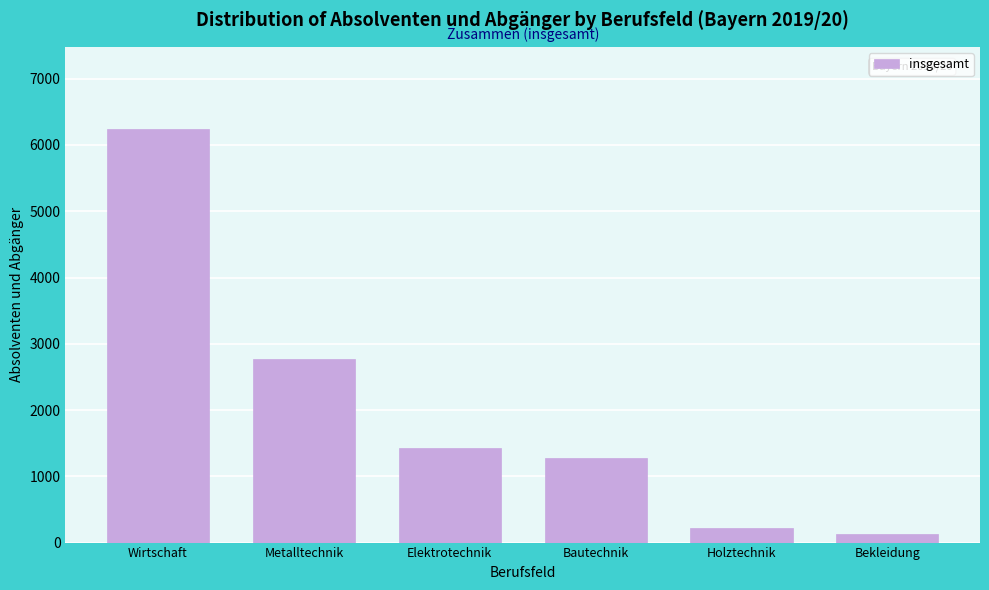

Reading right to left, extract all data points from this chart.

Bekleidung=123	Holztechnik=216	Bautechnik=1270	Elektrotechnik=1430	Metalltechnik=2773	Wirtschaft=6235